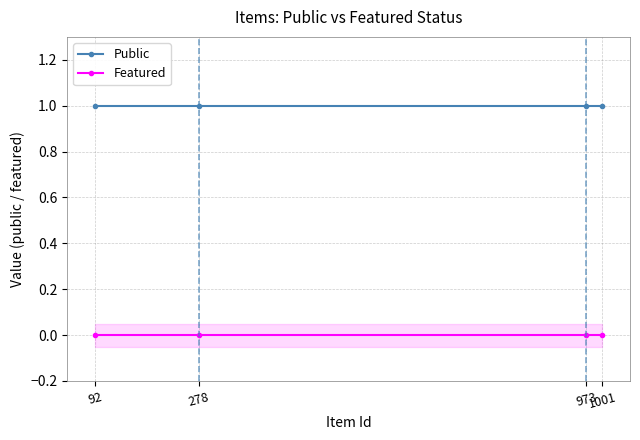

What are all the series names shown in the legend?

Public, Featured